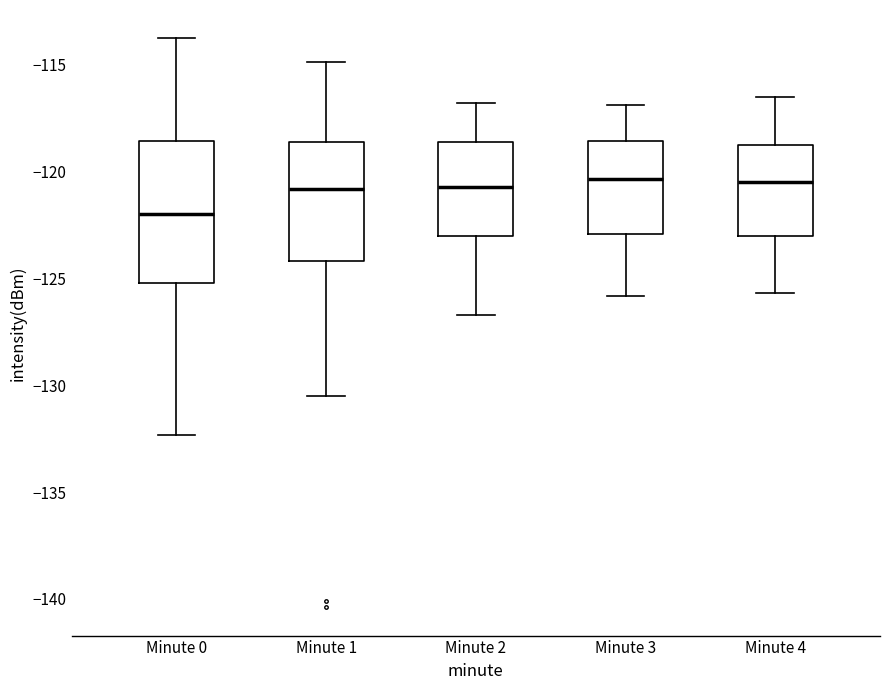

Reading left to right, read every box against the y-axis: the position of its median line, the range the box covers, and the ends of its whiskers. The values are not printed on the chart, so give them approximately, as read against the axis.

Minute 0: median -122.0, box -125.0 to -118.5, whiskers -132.5 to -114.0
Minute 1: median -121.0, box -124.0 to -118.5, whiskers -130.5 to -115.0
Minute 2: median -120.5, box -123.0 to -118.5, whiskers -126.5 to -117.0
Minute 3: median -120.5, box -123.0 to -118.5, whiskers -126.0 to -117.0
Minute 4: median -120.5, box -123.0 to -118.5, whiskers -125.5 to -116.5